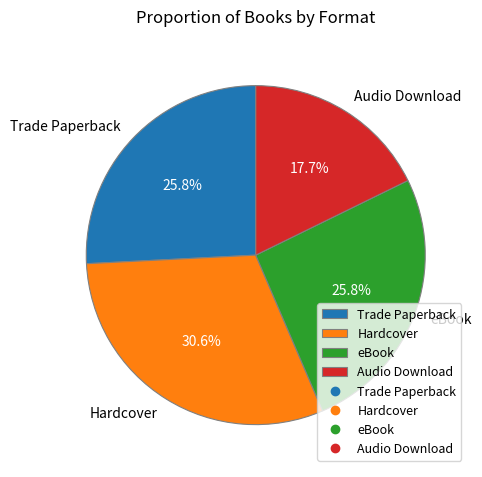

What is the smallest slice in the pie chart?

Audio Download